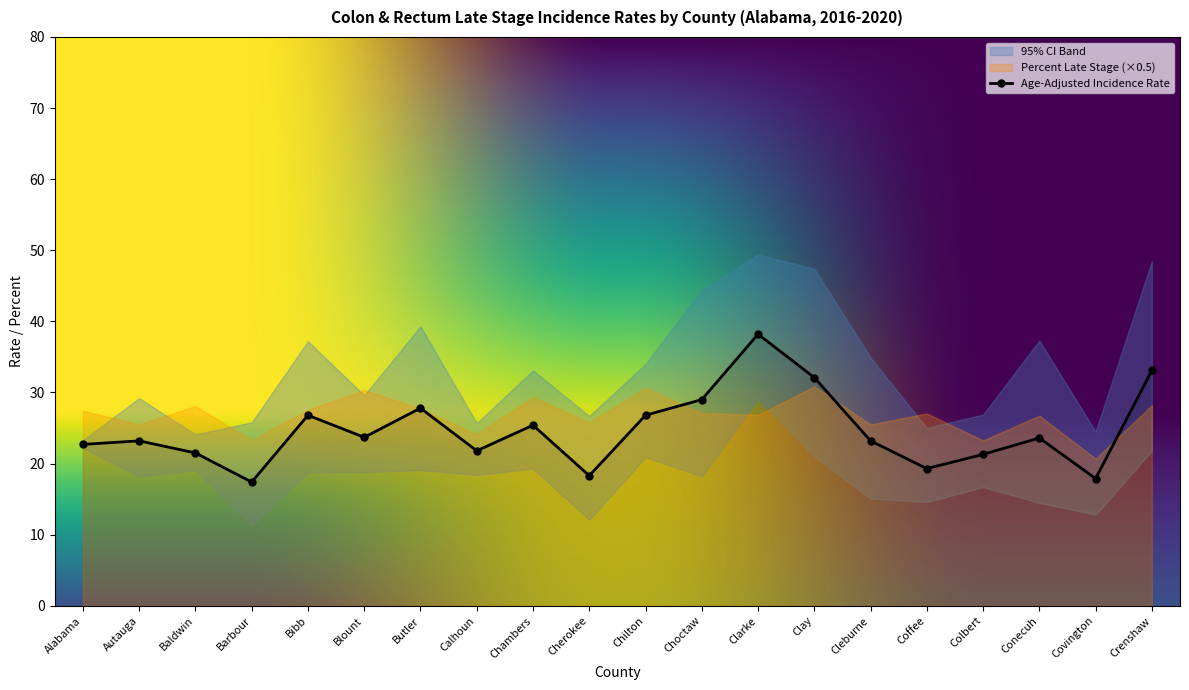

Does the chart have visible grid lines?

No